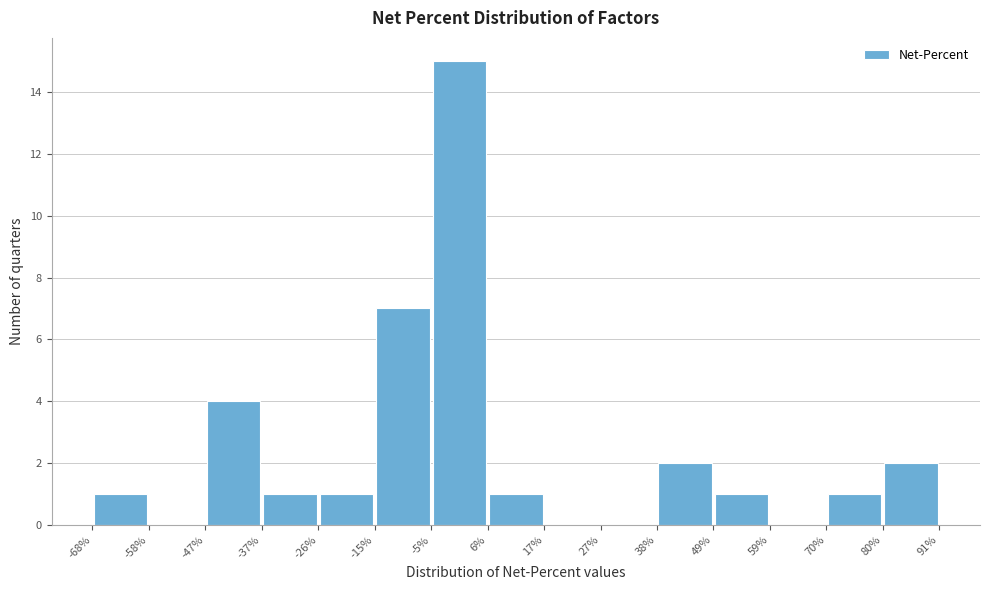

Reading left to right, transcribe this chart: for each bar, give the range it covers on the x-axis and its height. The values are not printed on the chart, so give them approximately, as read against the axis.

-68% to -58%: 1
-58% to -47%: 0
-47% to -37%: 4
-37% to -26%: 1
-26% to -15%: 1
-15% to -5%: 7
-5% to 6%: 15
6% to 17%: 1
17% to 27%: 0
27% to 38%: 0
38% to 49%: 2
49% to 59%: 1
59% to 70%: 0
70% to 80%: 1
80% to 91%: 2